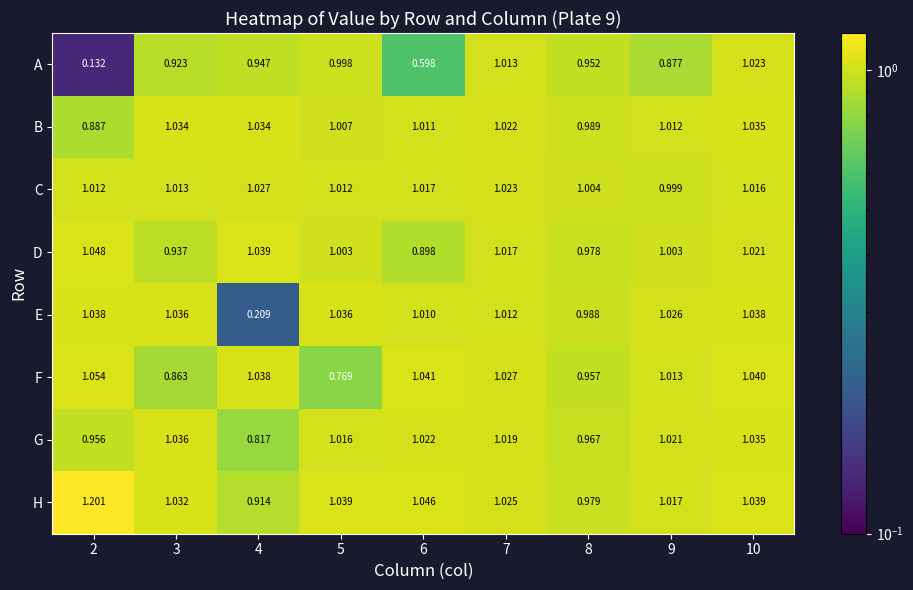

Which series has the widest spread of values?

A